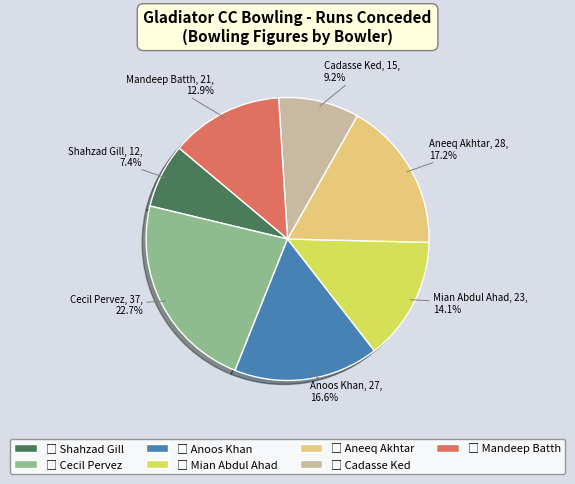

What percentage is NOT represented by Mian Abdul Ahad?

85.9%